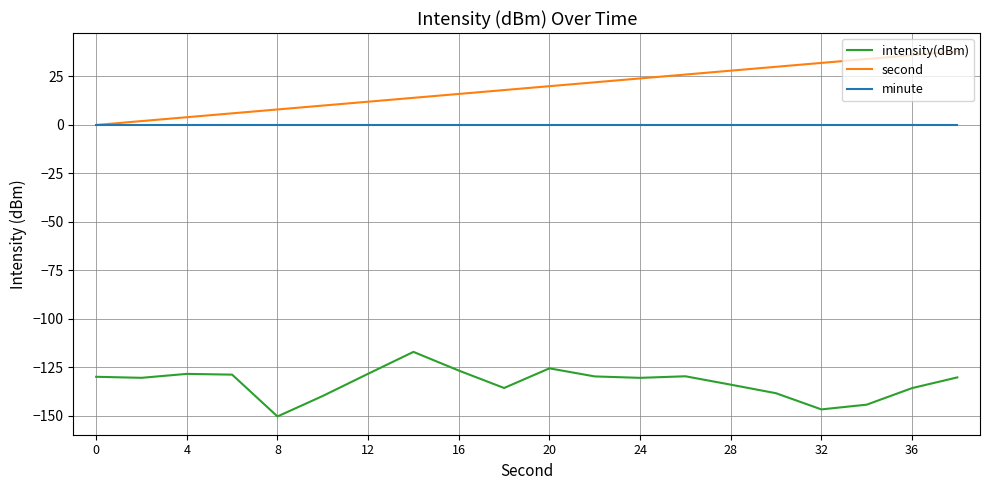

At how many categories does at least one series exceed 33?

3